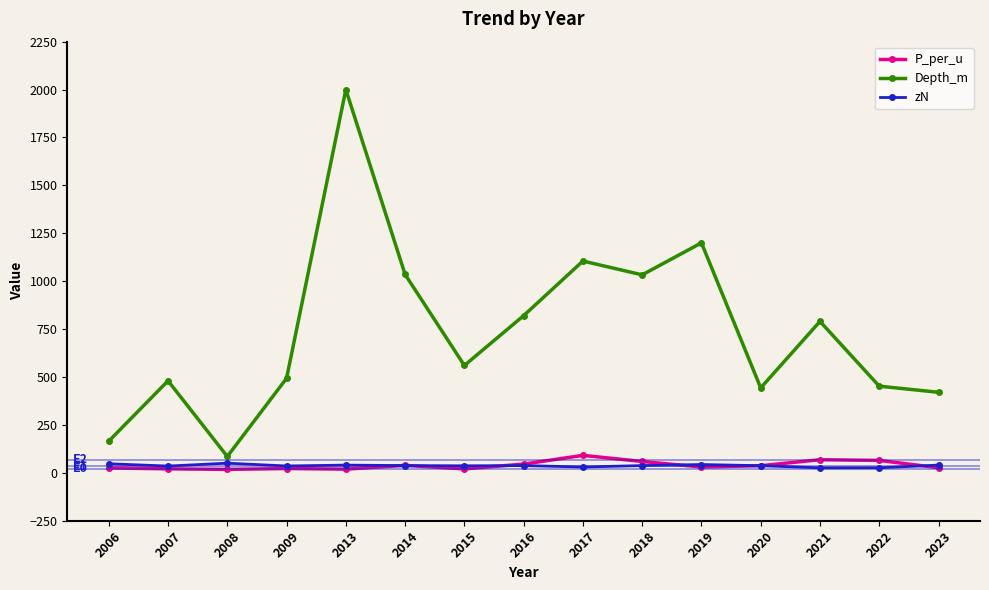

Count the number of categories in the chart.

15